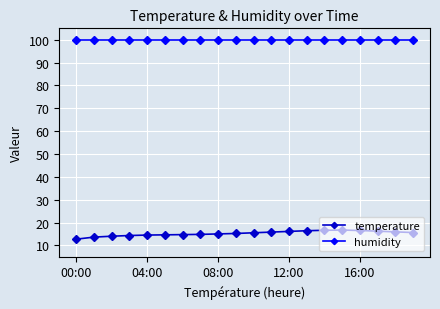

What is the value of the temperature point at the 17th from the left?

16.5